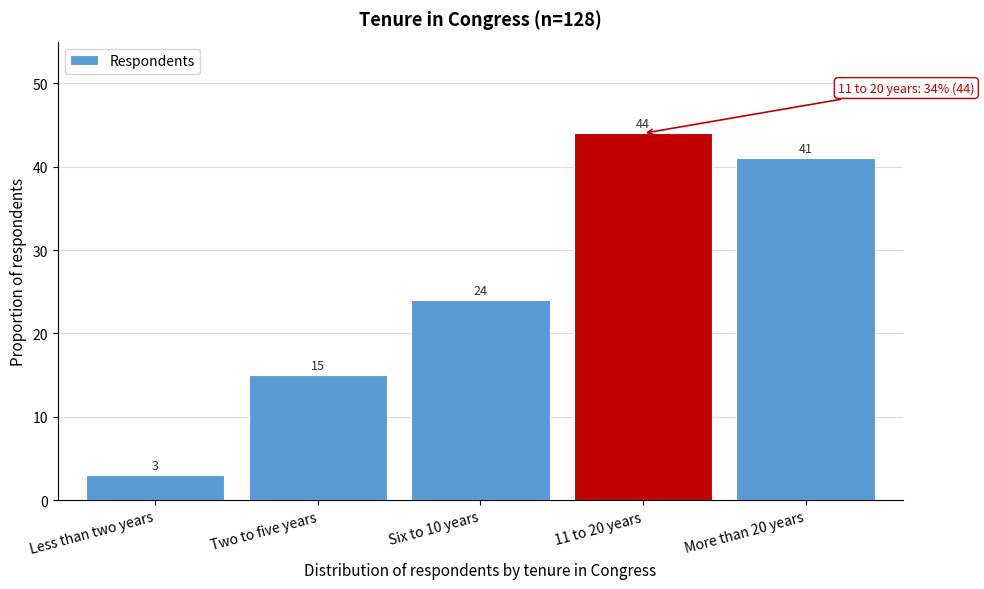

Reading right to left, extract all data points from this chart.

More than 20 years=41	11 to 20 years=44	Six to 10 years=24	Two to five years=15	Less than two years=3